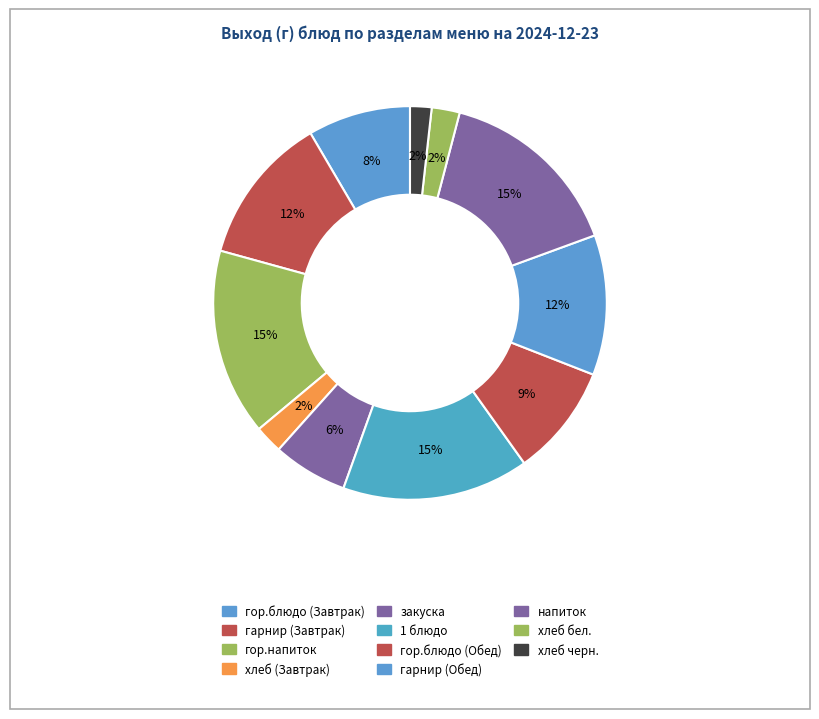

Count the number of slices in the pie.

11